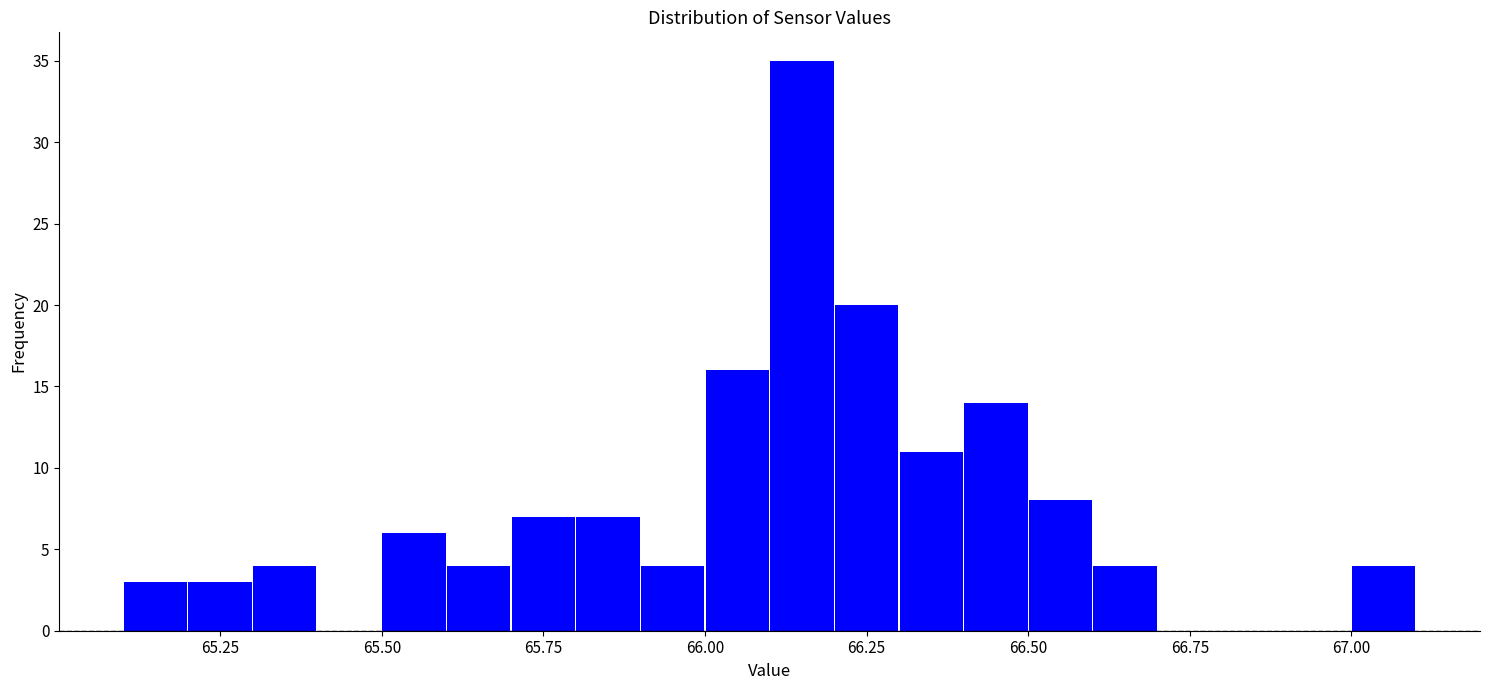

Read against the x-axis, roughly where is the centre of the tallest bar?

66.15